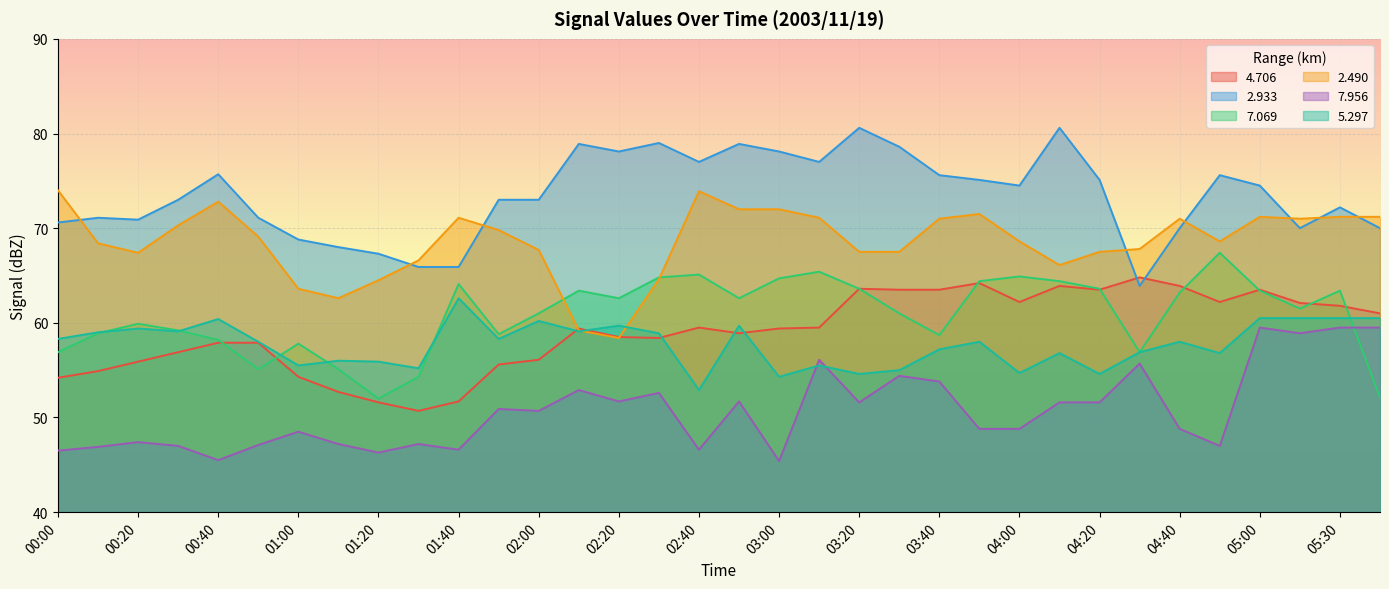

The   2.933 series shows 75.7 at 00:40. True or false?

True